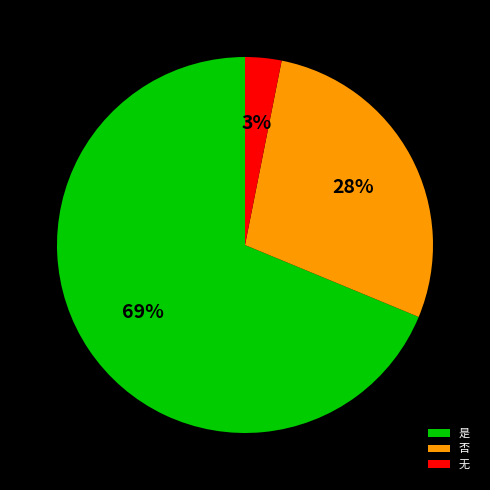

Count the number of slices in the pie.

3